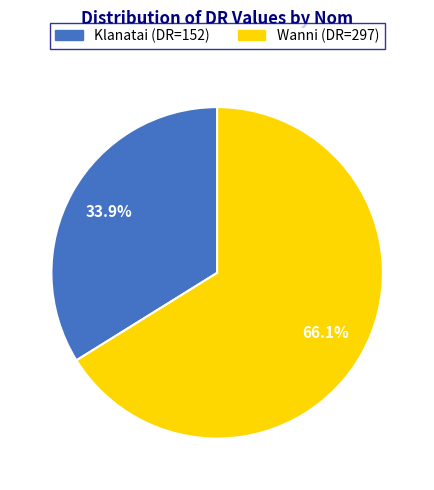

Which category has the smallest portion of the pie?

Klanatai